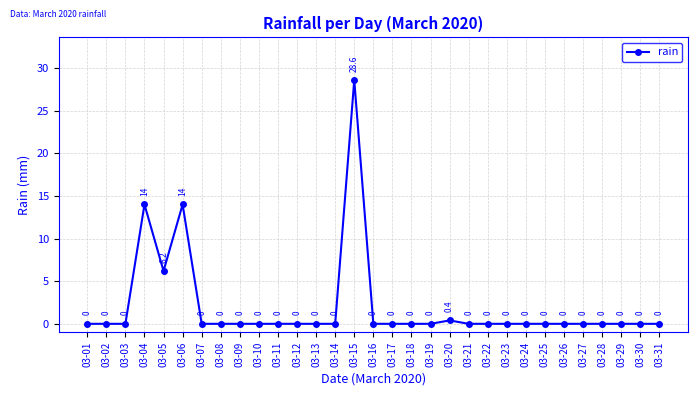

How many lines are shown in the chart?

1